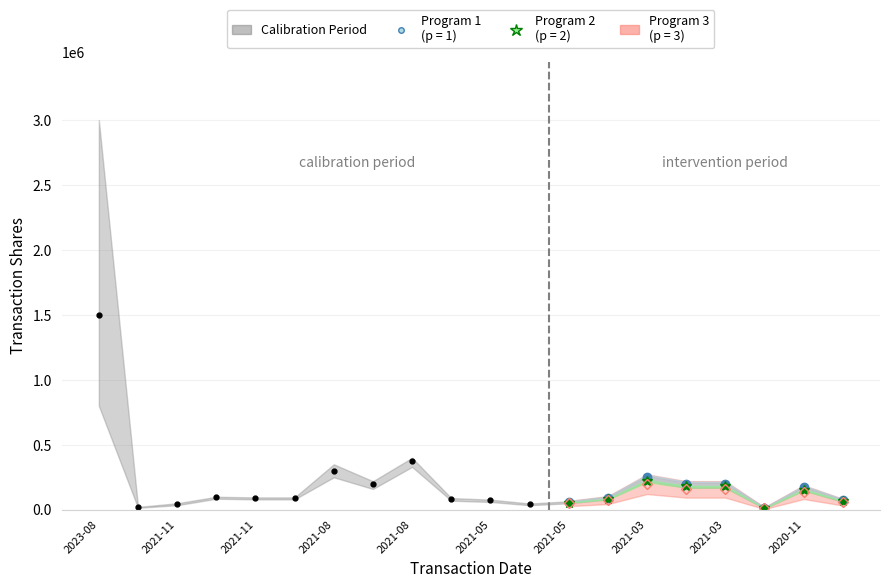

What is the average value?

243817